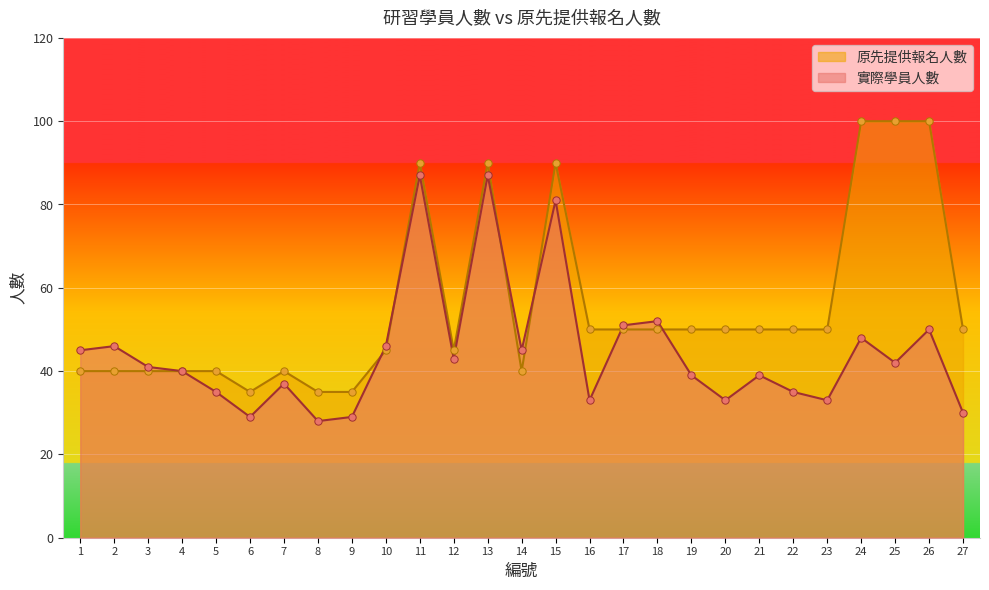

At which category is the sum across all series the highest?

11